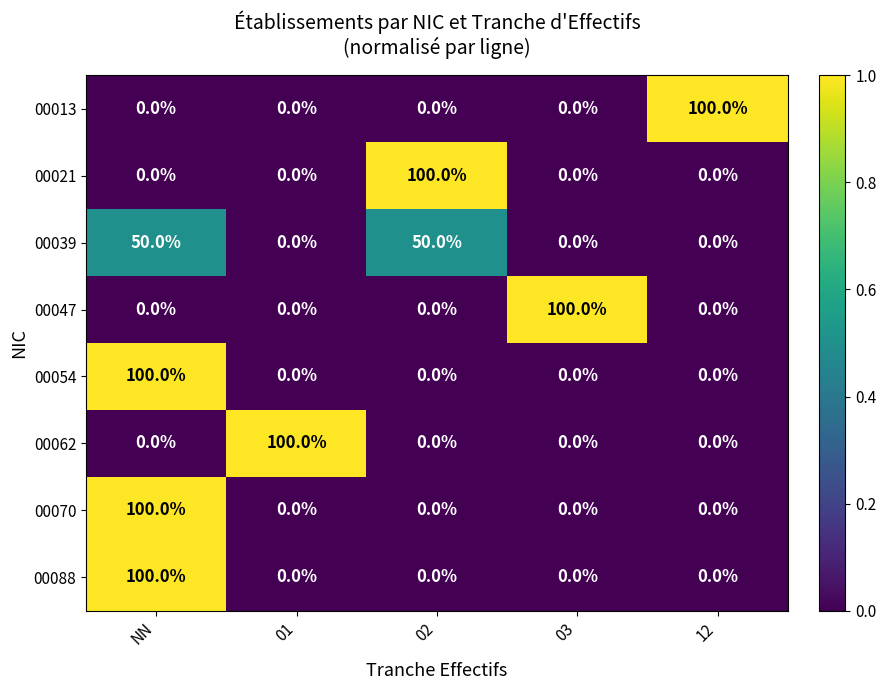

True or false: 00070 has a value of 60 at 02.

False